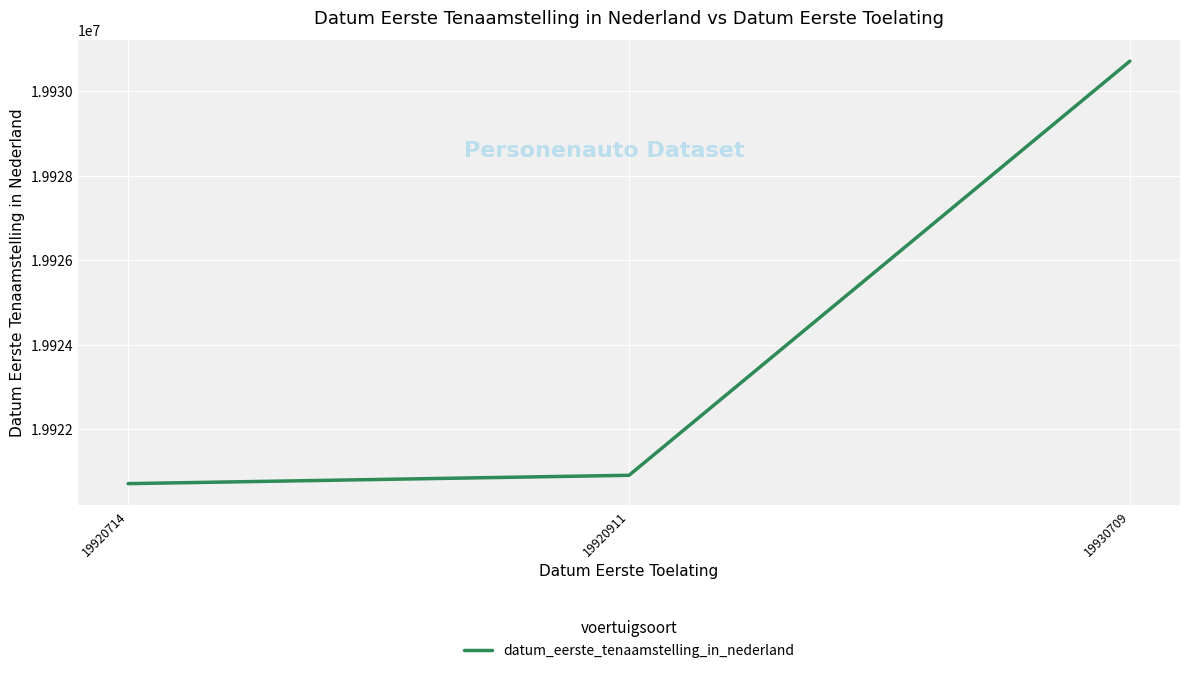

How many series are shown in this chart?

1